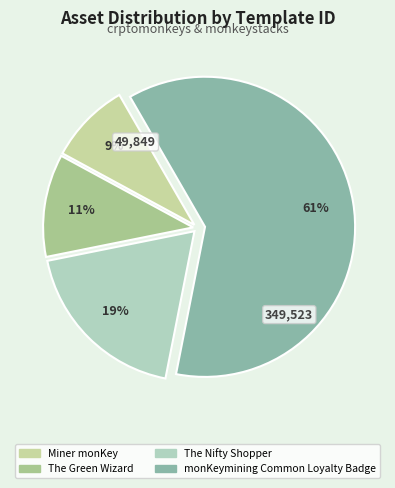

Count the number of slices in the pie.

4